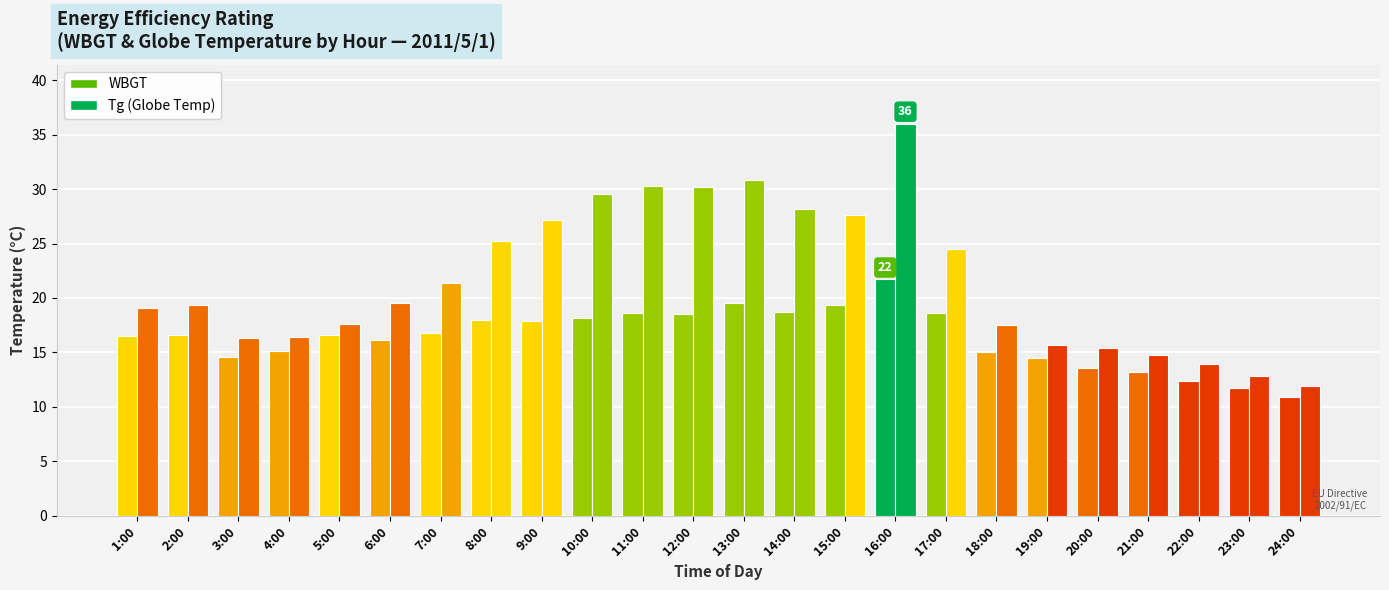

What is the label of the 5th bar from the left?

5:00